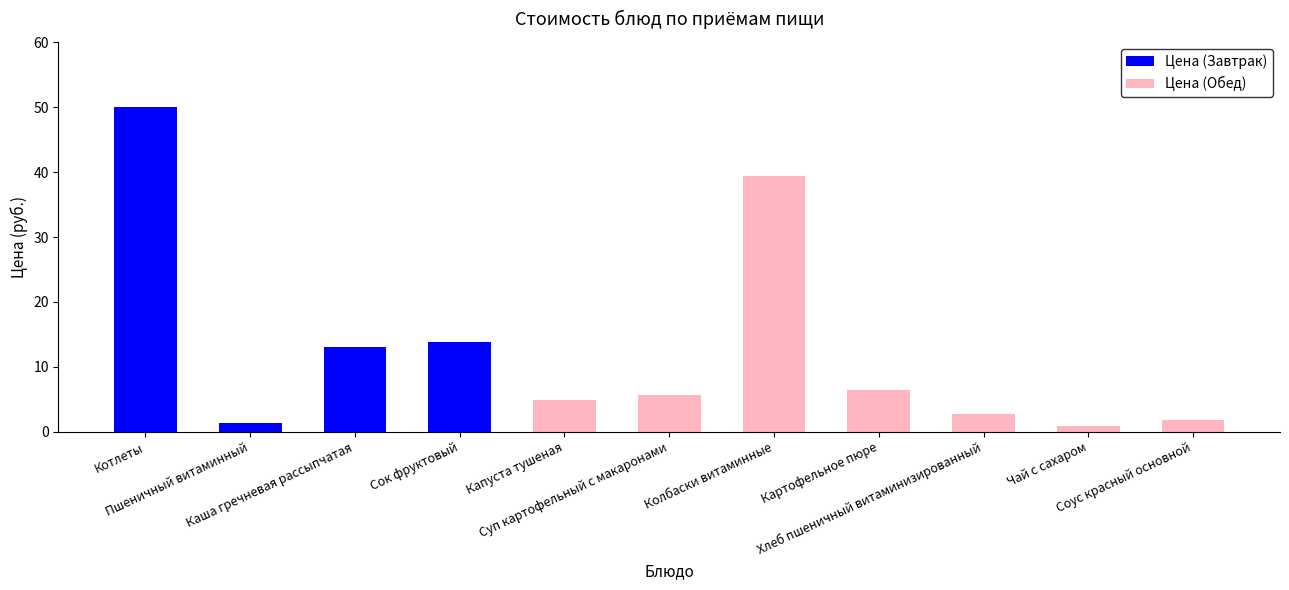

Are the bars grouped side by side (vs. stacked)?

No